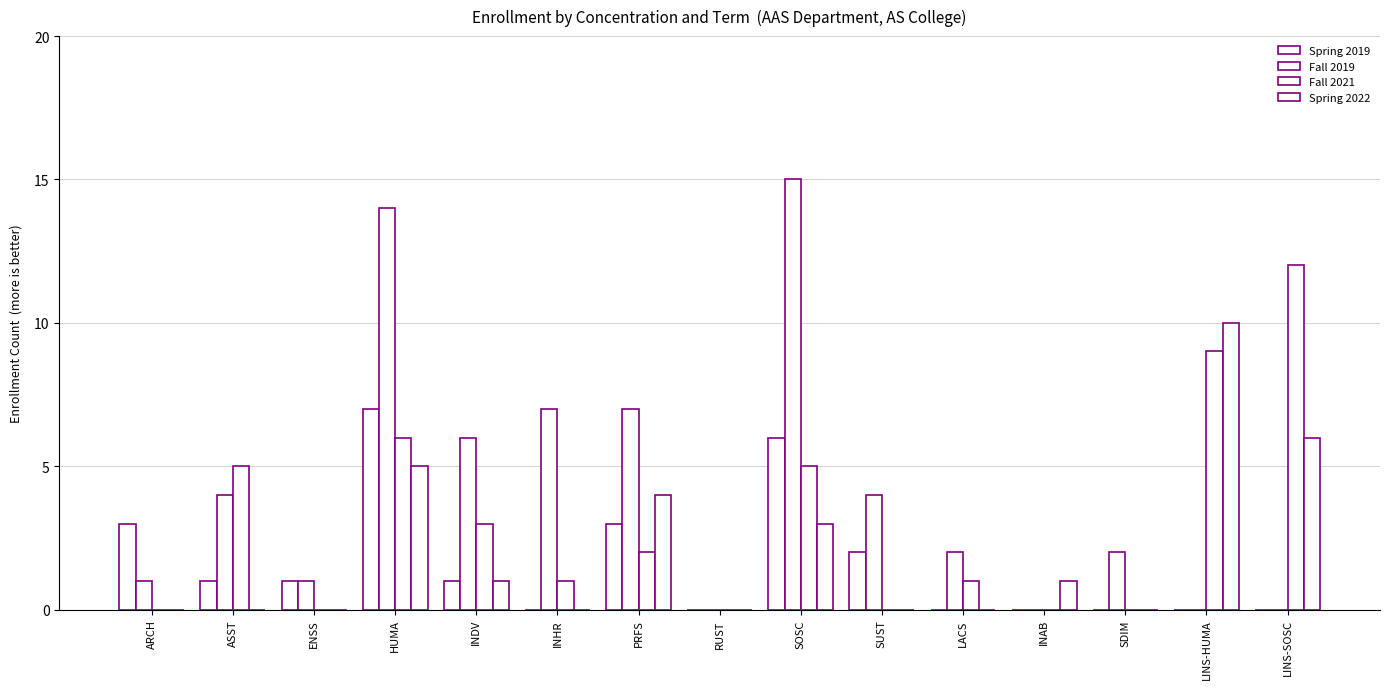

Is the value of Spring 2022 at INDV greater than the value of Spring 2019 at INDV?

No